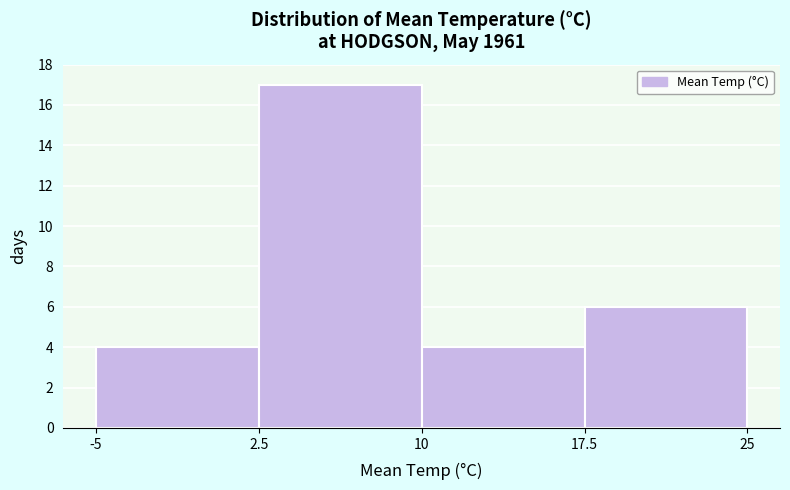

Which range on the x-axis has the tallest bar?

2.5 to 10